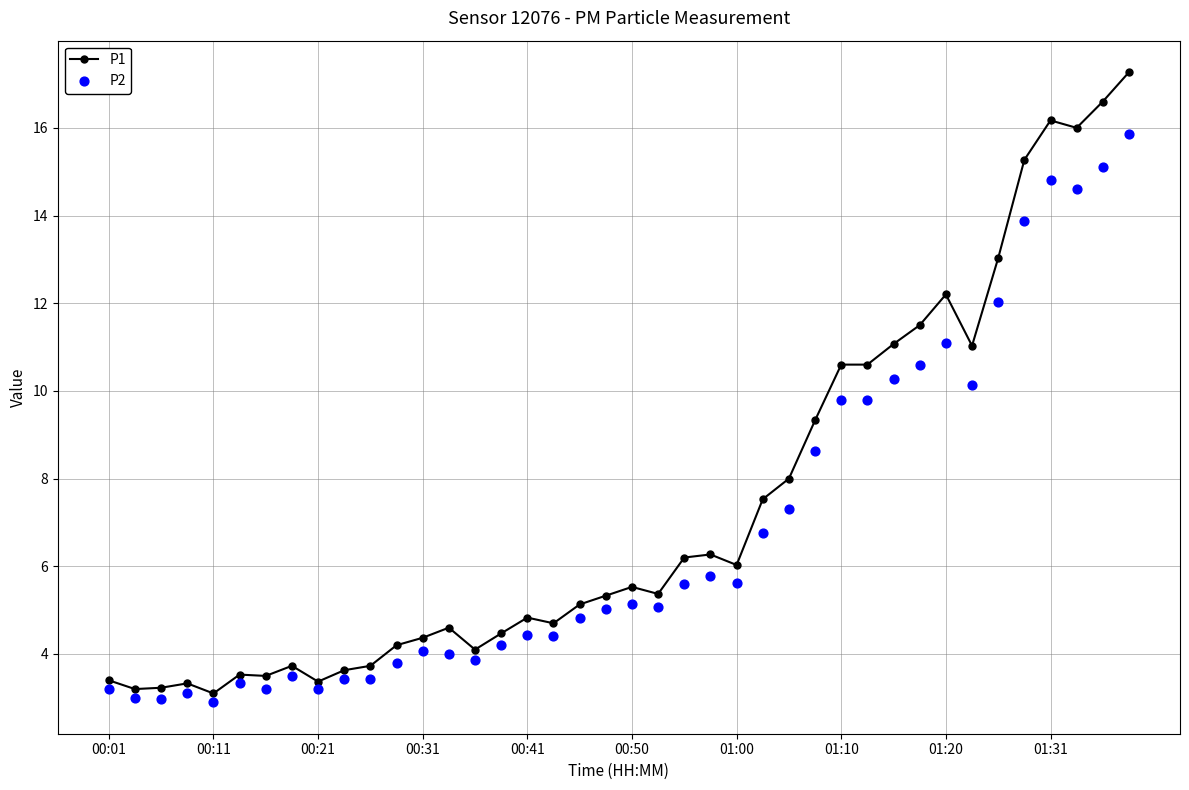

What are all the series names shown in the legend?

P1, P2